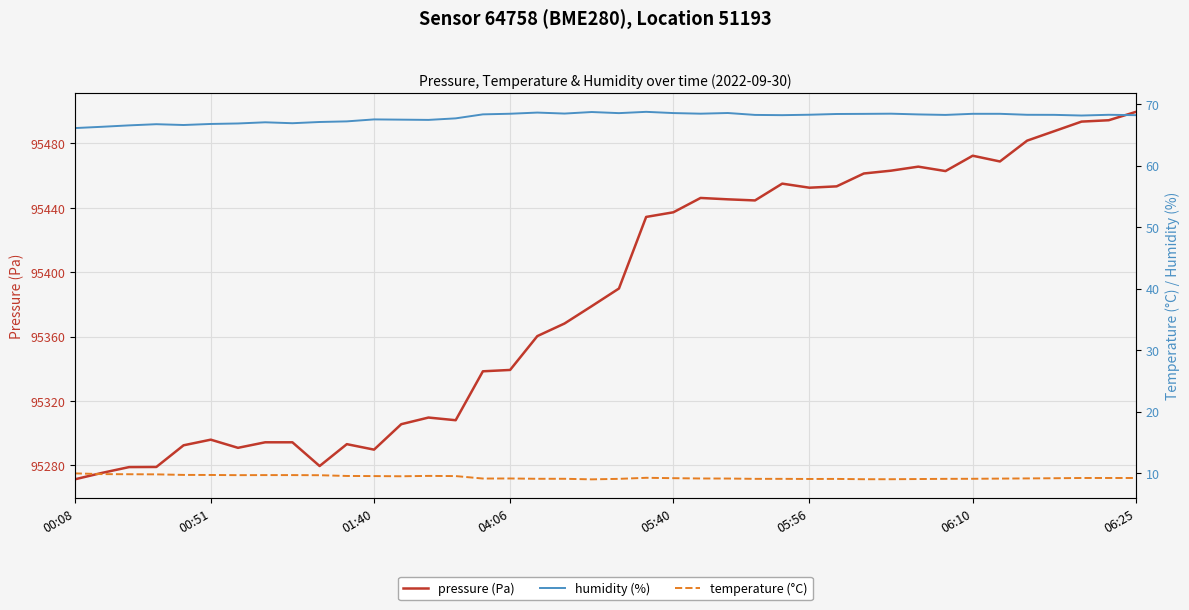

What is the minimum value for pressure (Pa)?

95271.2